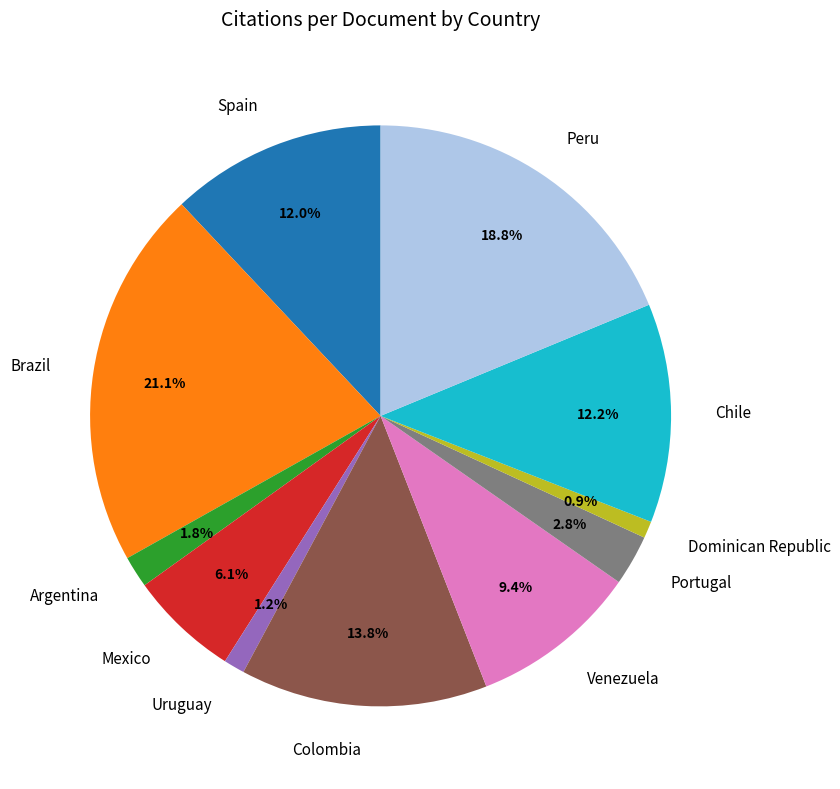

True or false: Spain accounts for 12% of the total.

True